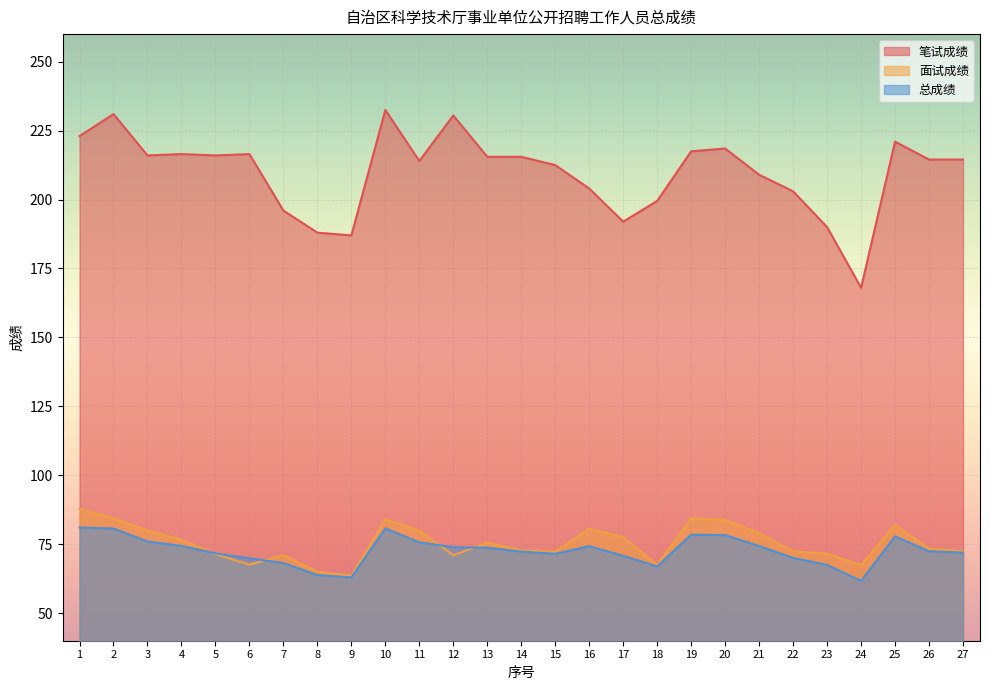

What is the value of the 总成绩 point at the 23rd from the left?

67.5